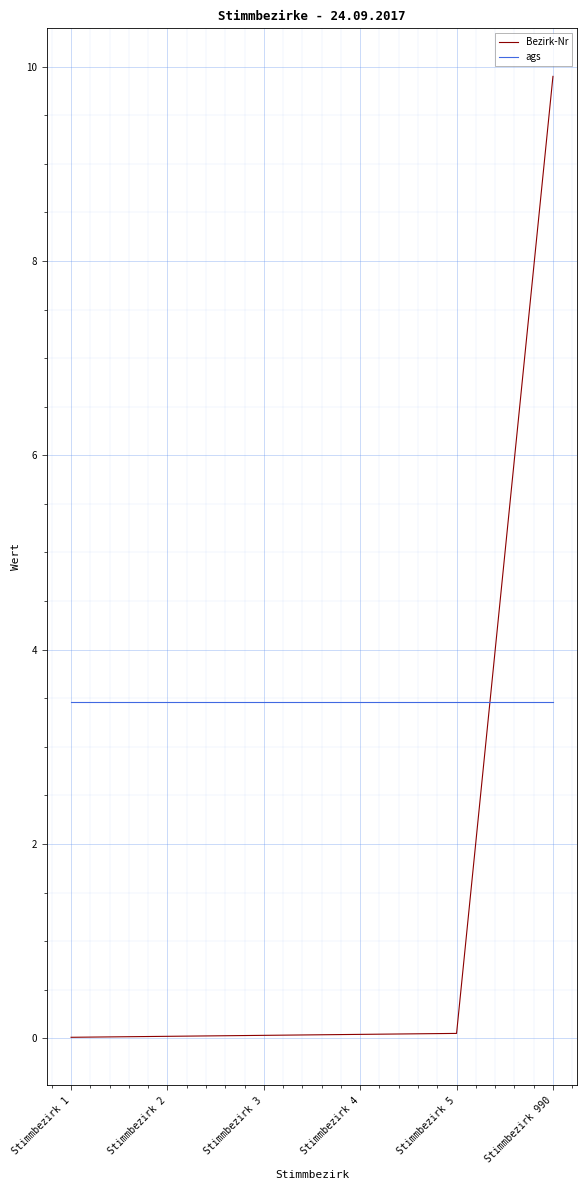

Which series has the largest total across all categories?

ags